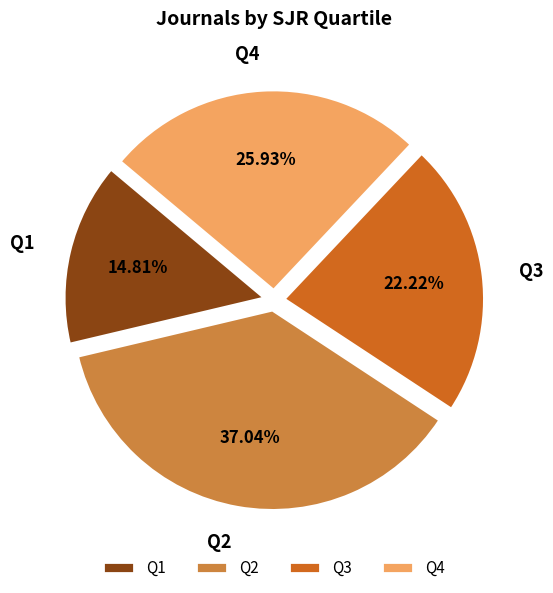

True or false: Q1 accounts for 15% of the total.

True